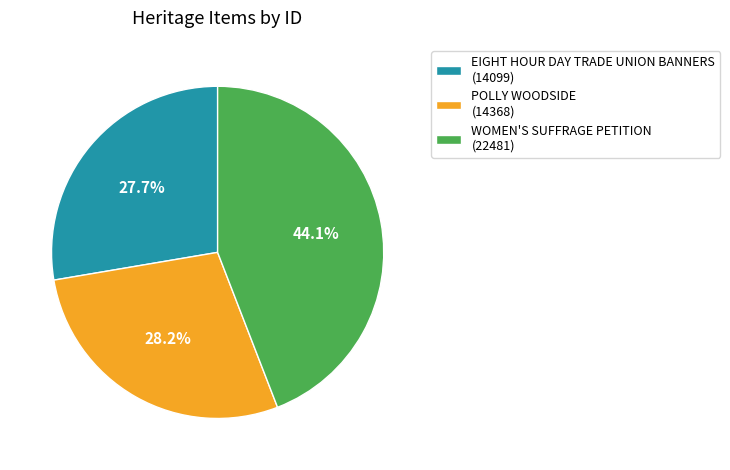

Which slice is the smallest?

EIGHT HOUR DAY TRADE UNION BANNERS